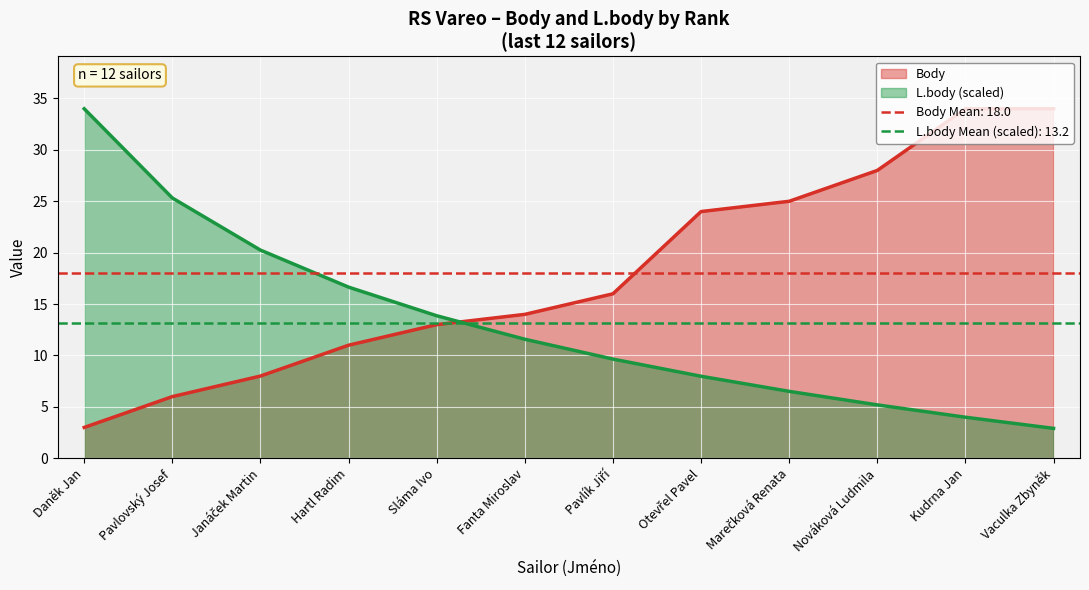

Which series has the largest total across all categories?

Body